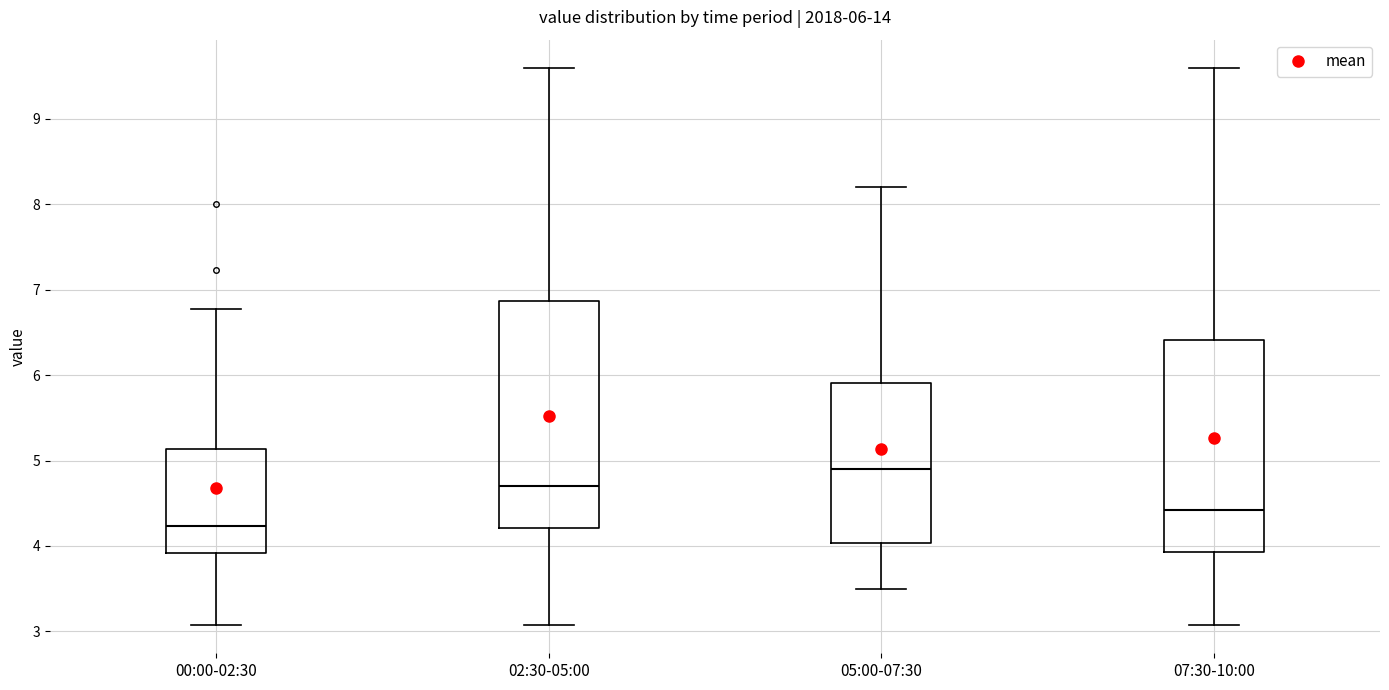

Which box is the tallest, from its lower edge to its upper edge?

02:30-05:00